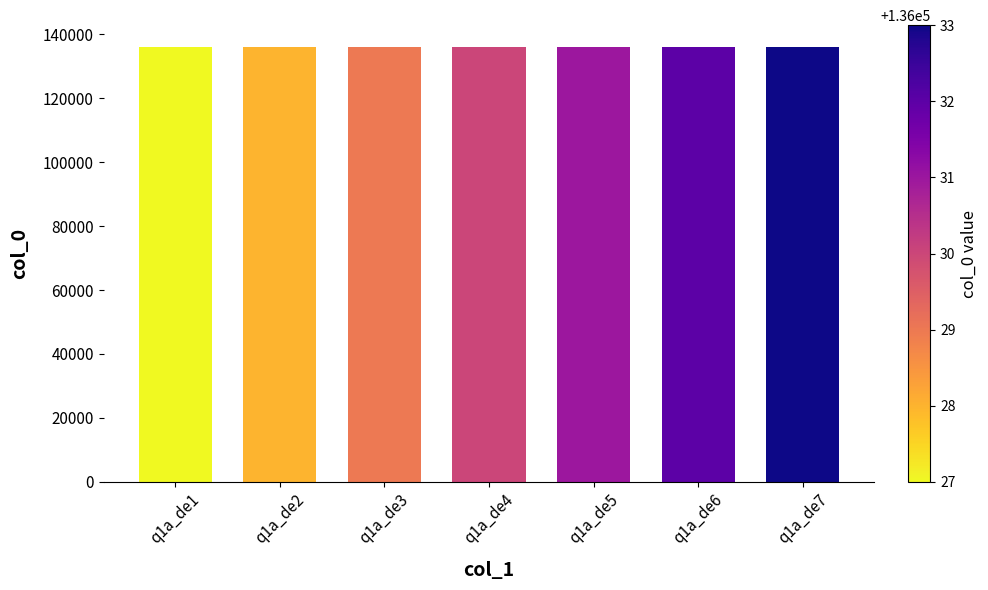

What is the difference between the maximum and minimum values?

6